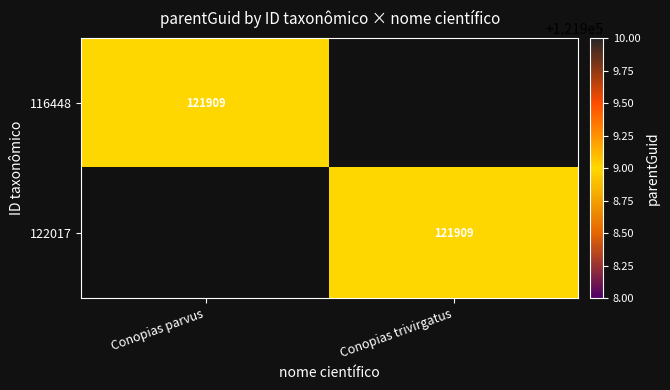

What is the total value across all series at Conopias trivirgatus?

121909